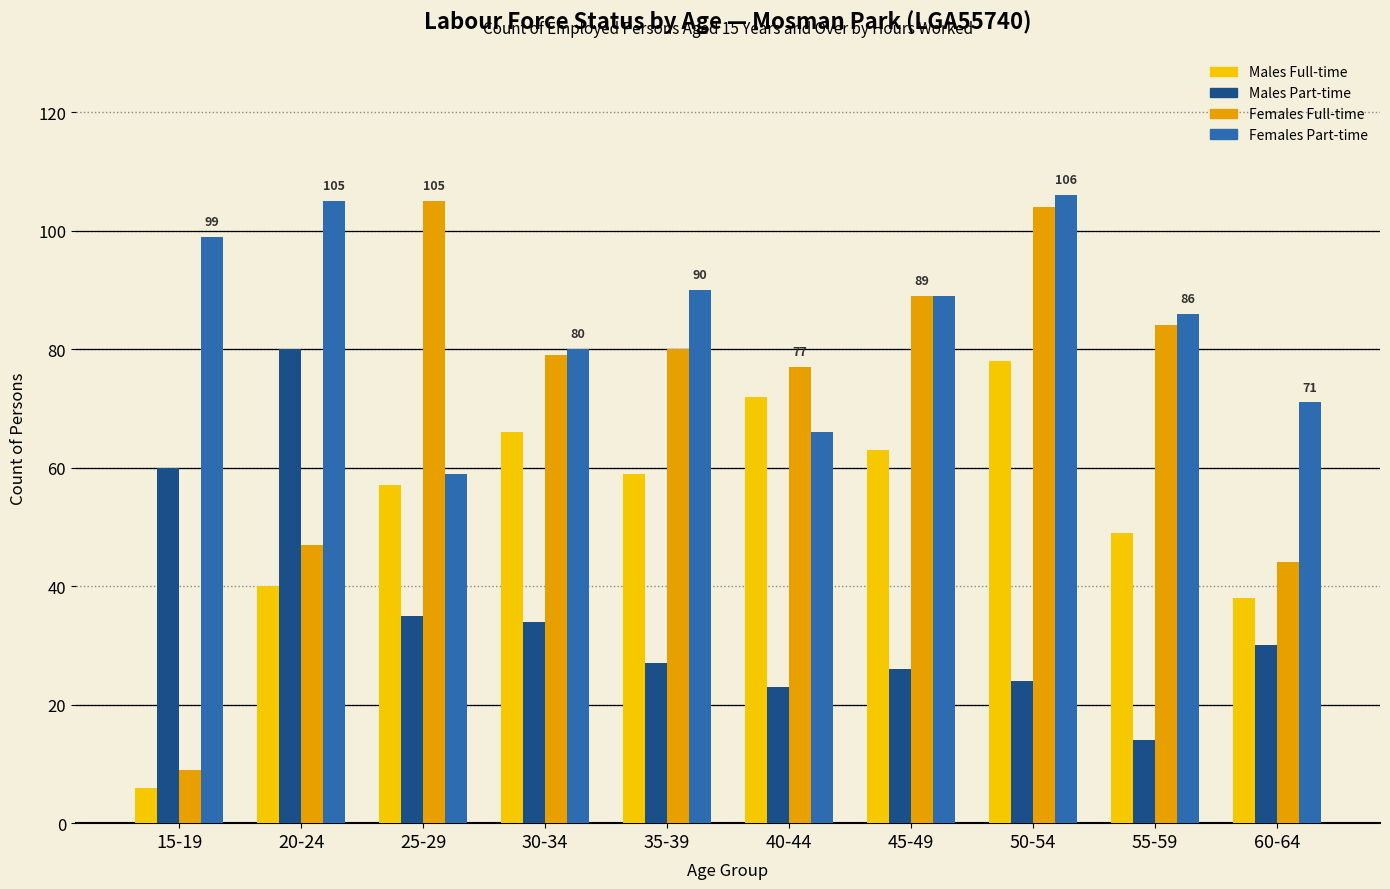

Which series has the widest spread of values?

Females Full-time